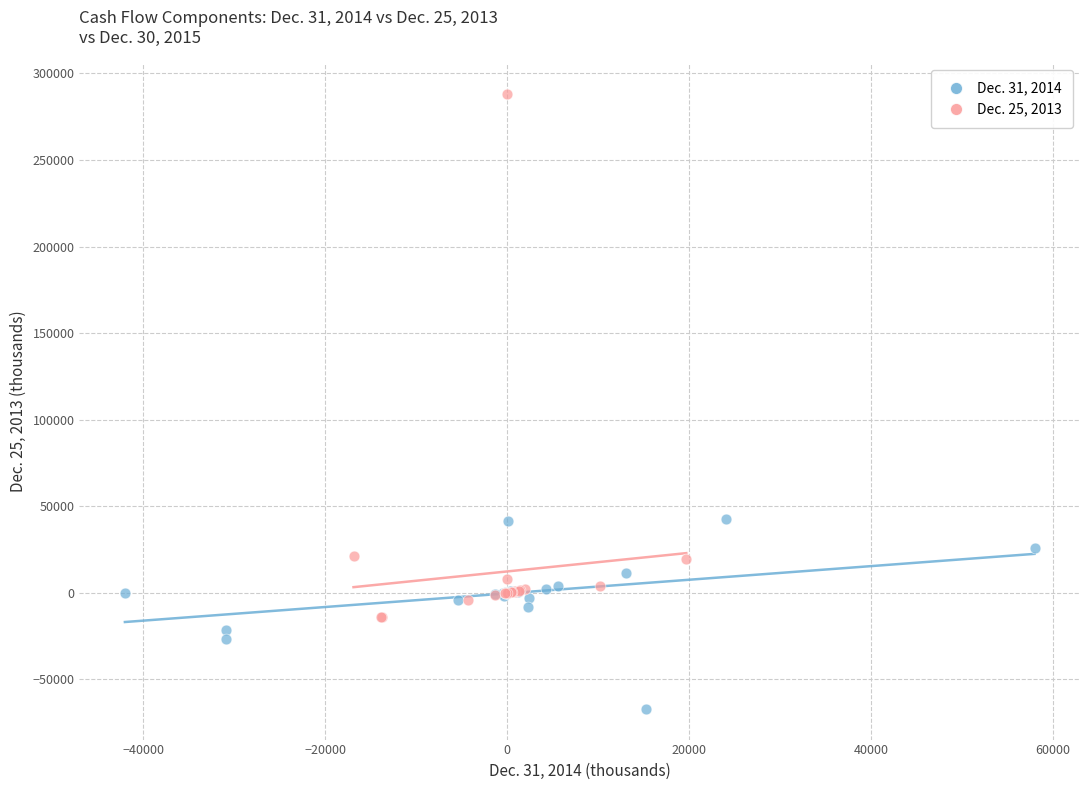

Which series has the largest Y range (max minus min)?

Dec. 25, 2013